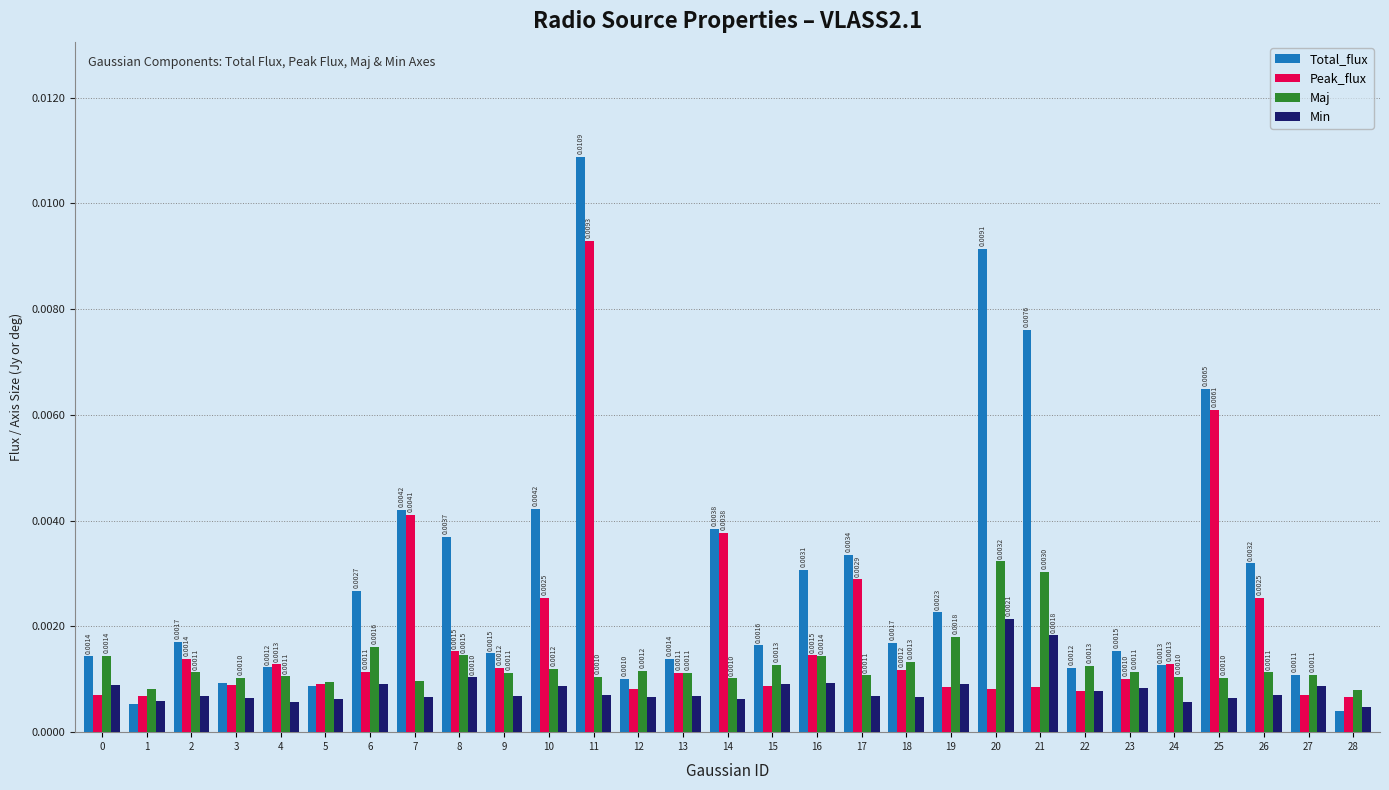

Which series has the widest spread of values?

Total_flux